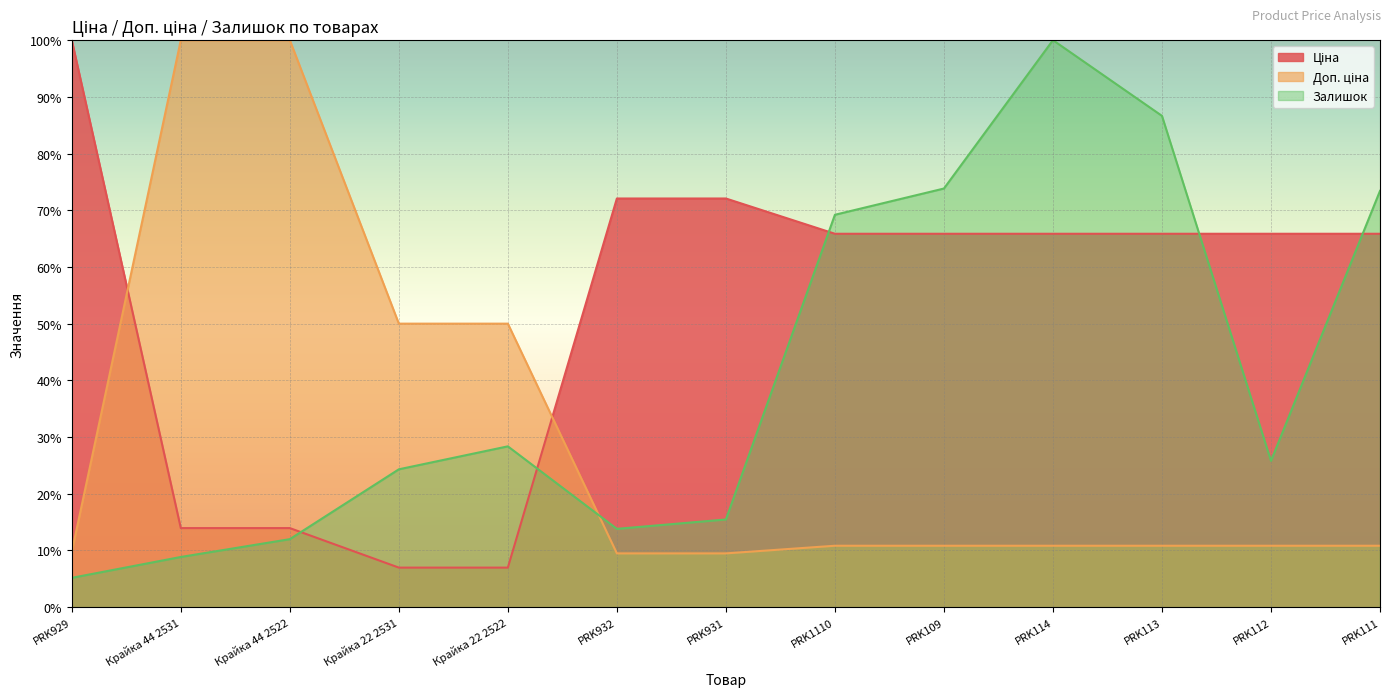

What is the value of the Ціна point at the 1st from the left?

100.0